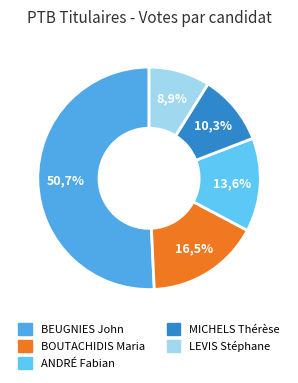

What is the ratio of the value at BEUGNIES John to the value at ANDRÉ Fabian?

3.7